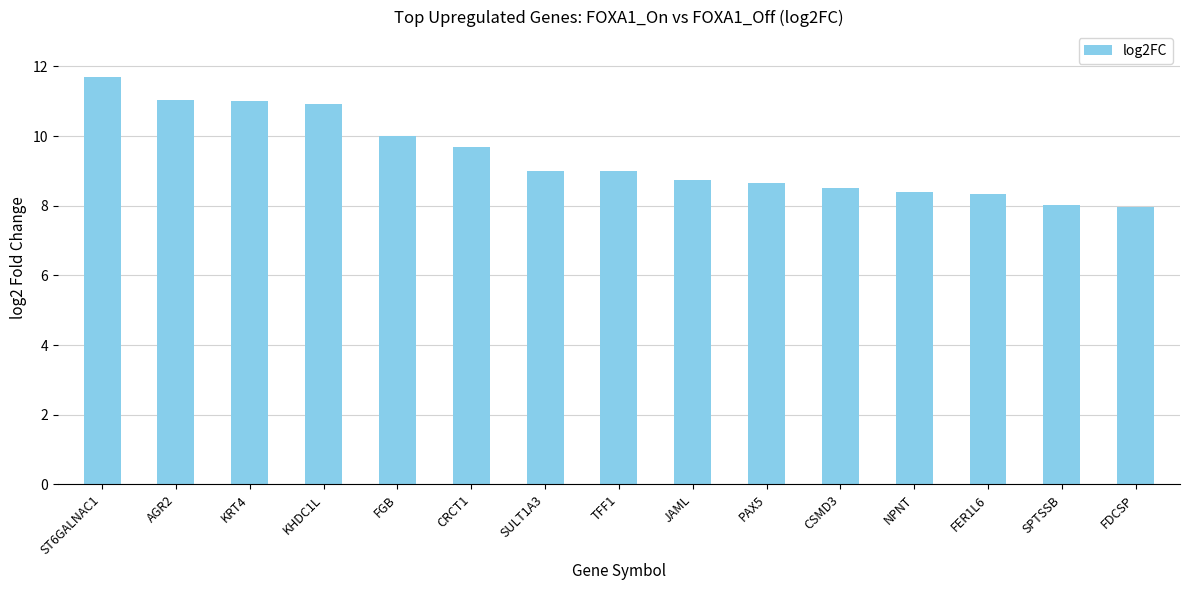

Reading right to left, list all the values displayed in this chart.

8.0	8.0	8.3	8.4	8.5	8.6	8.7	9.0	9.0	9.7	10.0	10.9	11.0	11.0	11.7